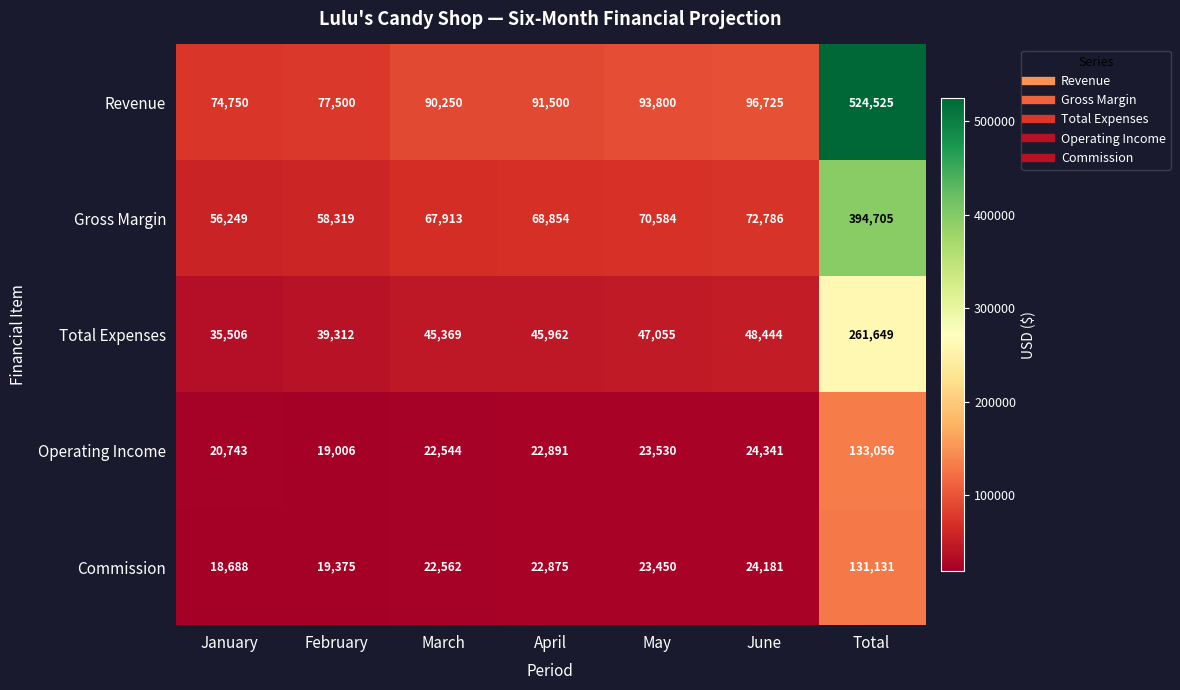

What is the sum of the Revenue values at February and Total?

602025